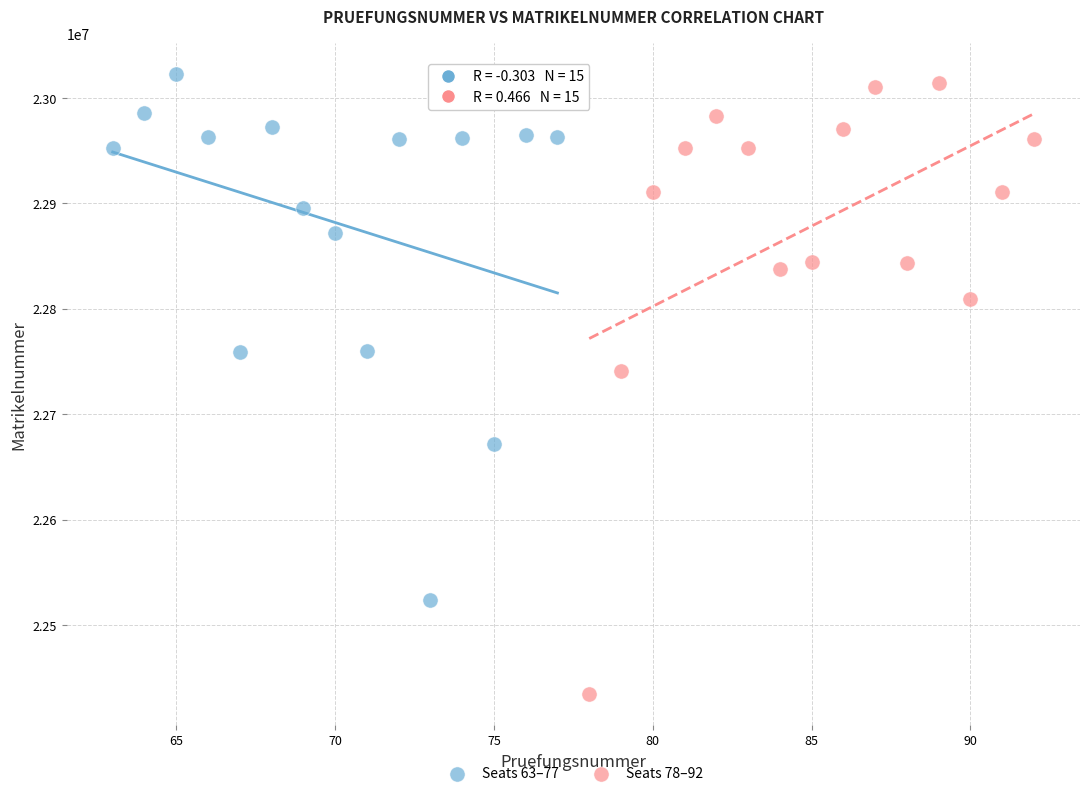

Which series contains the lowest Y value?

Seats 78–92